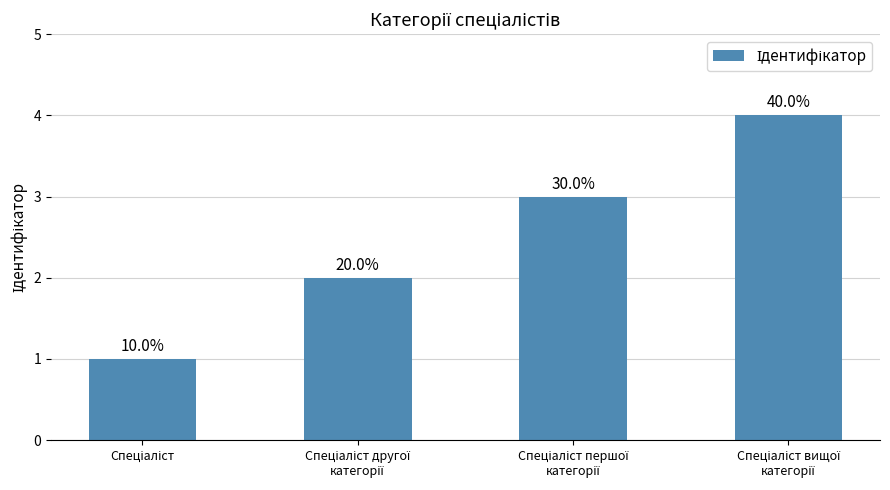

The value at Спеціаліст вищої
категорії is 2. True or false?

False